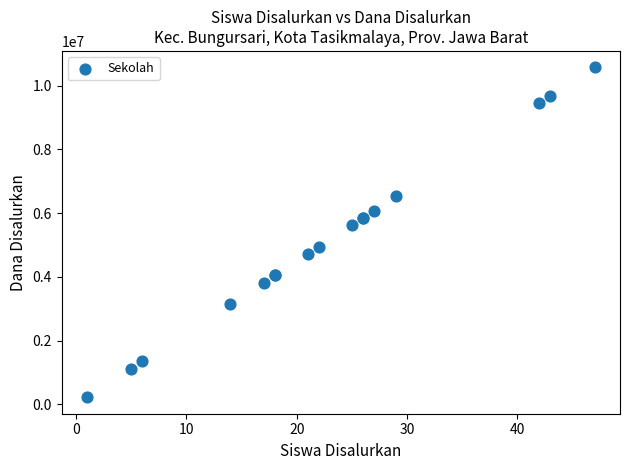

What Y value in the scatter plot is closest to 5400000?

5625000